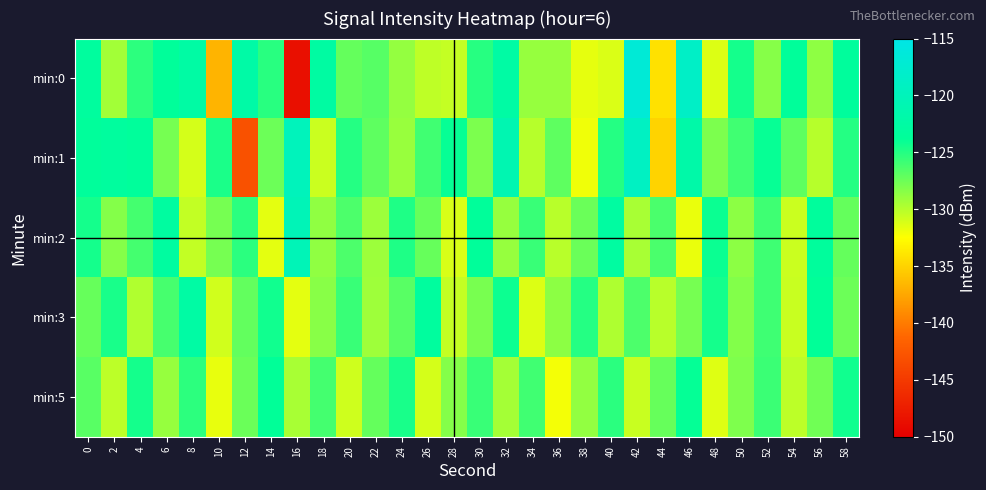

Which category has the highest value across all series?

42